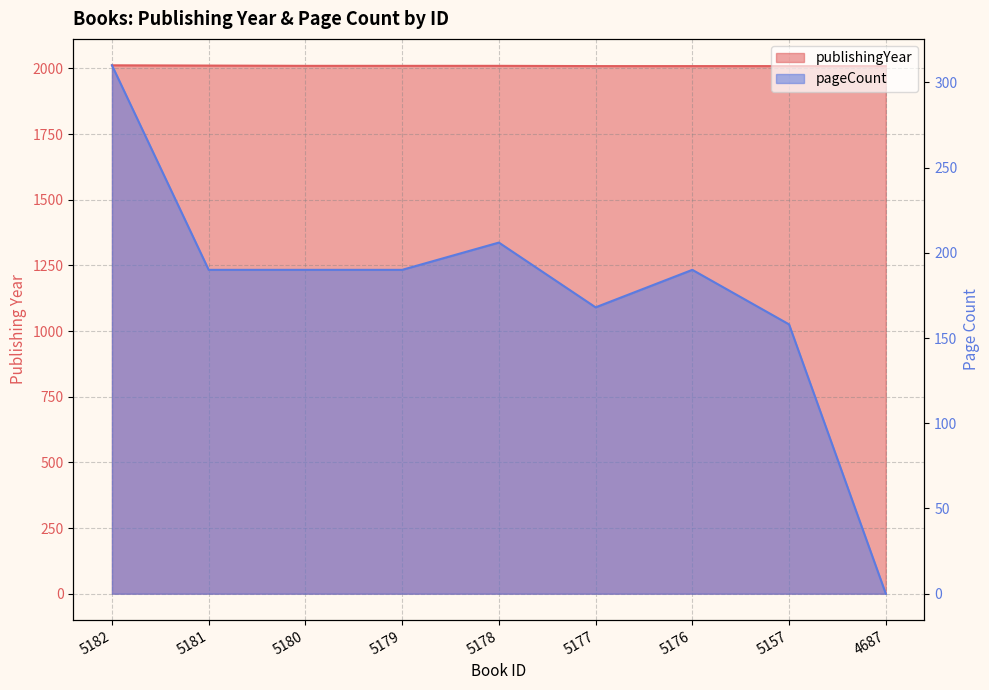

What is the value of the publishingYear point at the 5th from the left?

2010